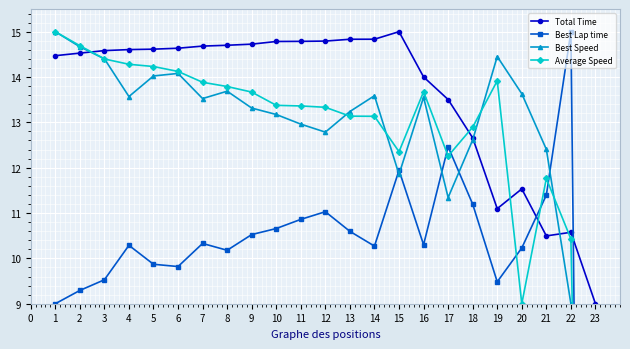

What are all the series names shown in the legend?

Total Time, Best Lap time, Best Speed, Average Speed